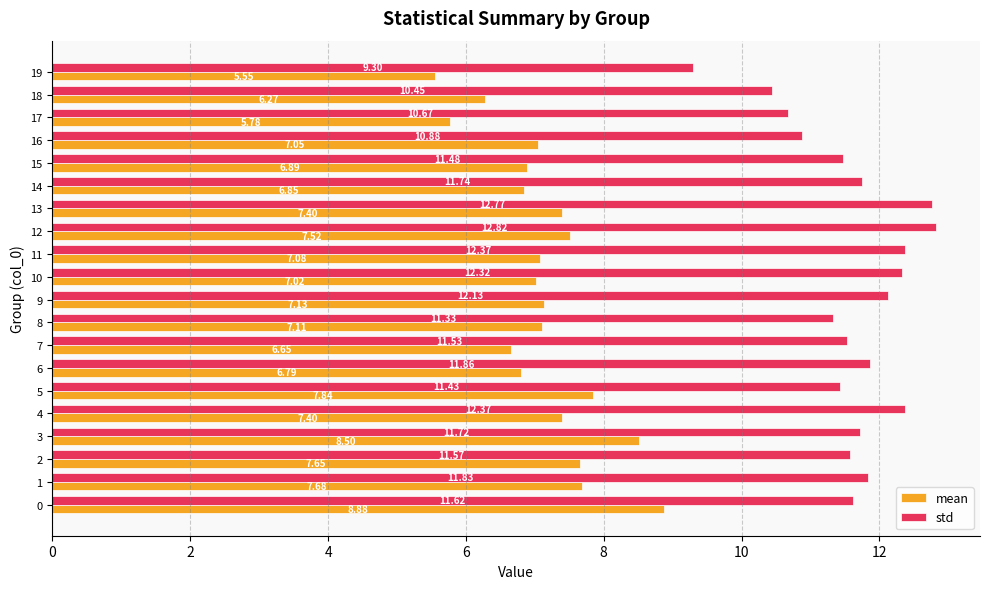

How many series are shown in this chart?

2